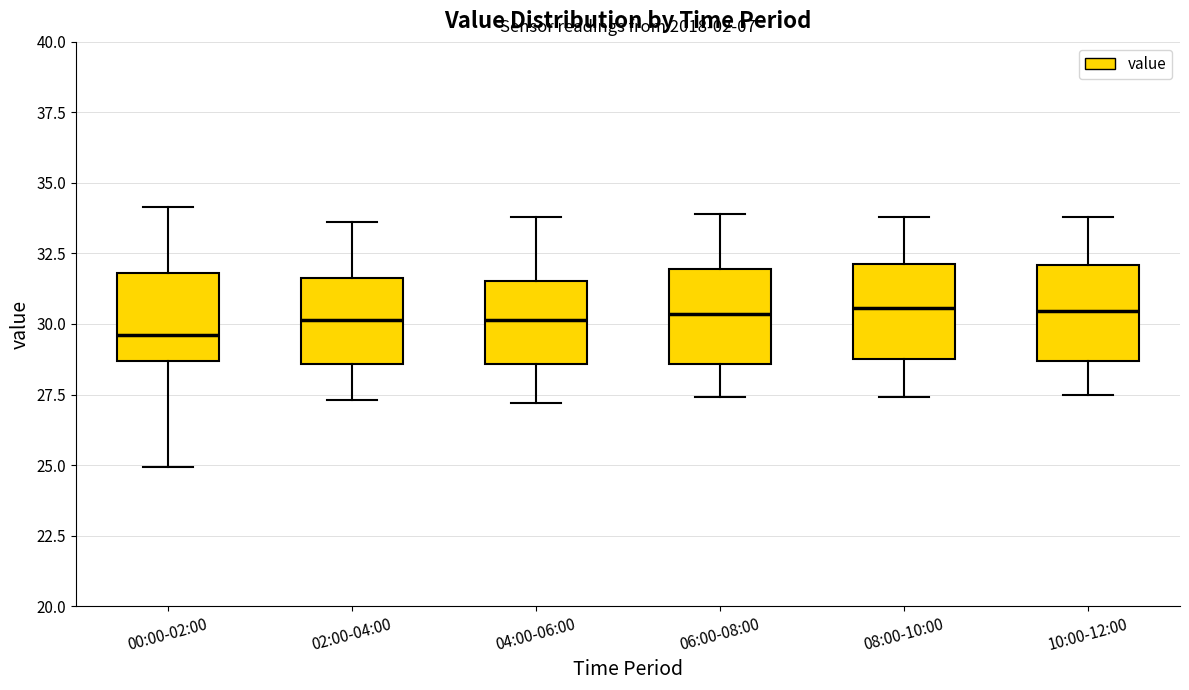

Reading left to right, transcribe this box plot: for each box, give where its median line is, the range the box spans, and where its two whiskers end, as read against the y-axis. The values are not printed on the chart, so give them approximately, as read against the axis.

00:00-02:00: median 29.5, box 28.5 to 32.0, whiskers 25.0 to 34.0
02:00-04:00: median 30.0, box 28.5 to 31.5, whiskers 27.5 to 33.5
04:00-06:00: median 30.0, box 28.5 to 31.5, whiskers 27.0 to 34.0
06:00-08:00: median 30.5, box 28.5 to 32.0, whiskers 27.5 to 34.0
08:00-10:00: median 30.5, box 29.0 to 32.0, whiskers 27.5 to 34.0
10:00-12:00: median 30.5, box 28.5 to 32.0, whiskers 27.5 to 34.0